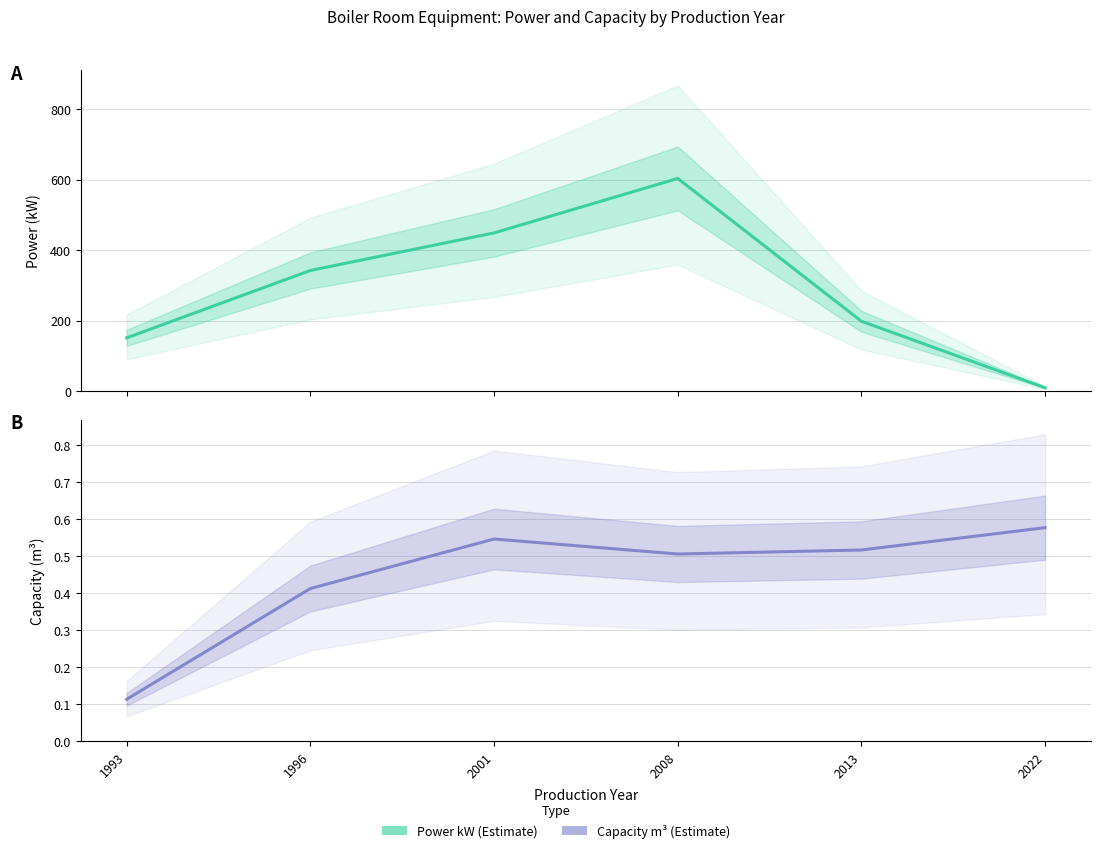

Count the values in the range 0 to 1.

6